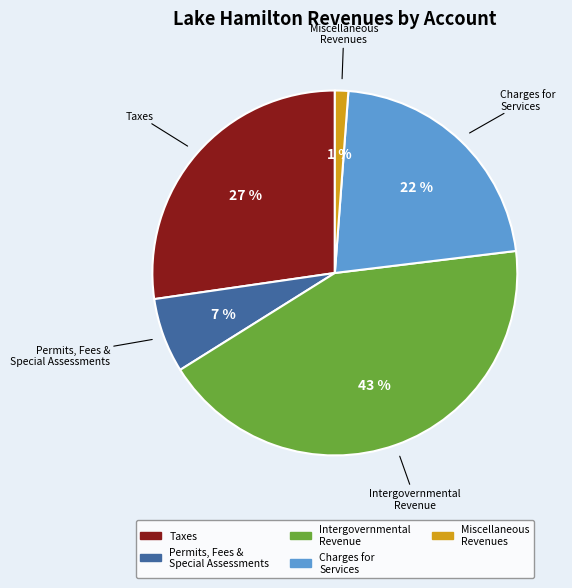

To the nearest percent, what is the difference between the largest and smallest slice percentages?

42%